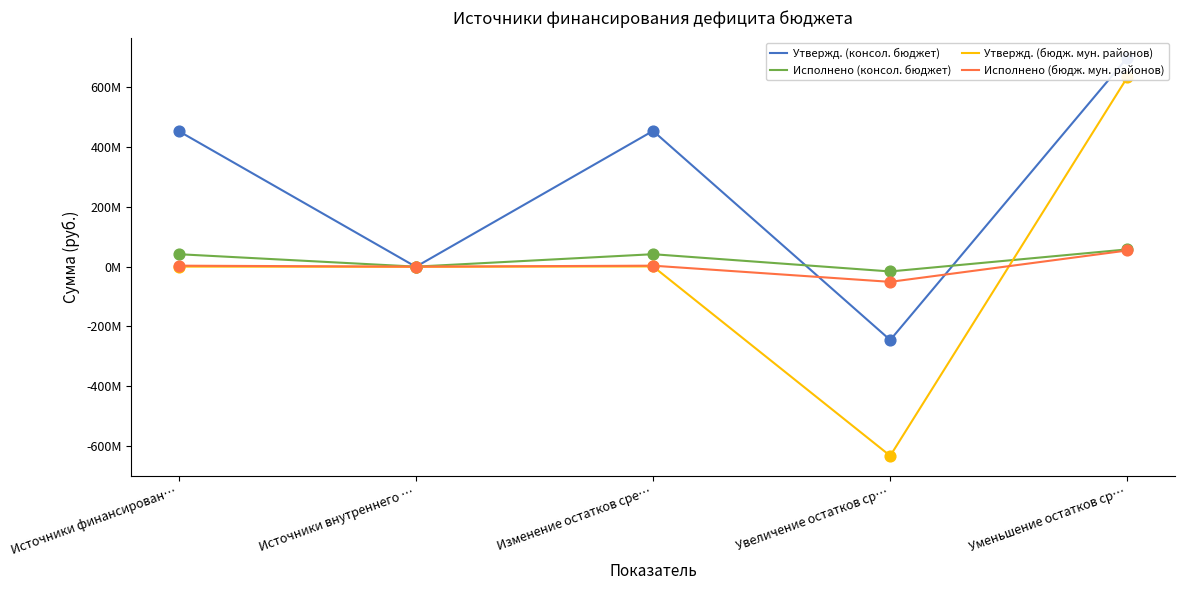

What are all the series names shown in the legend?

Утвержд. (консол. бюджет), Исполнено (консол. бюджет), Утвержд. (бюдж. мун. районов), Исполнено (бюдж. мун. районов)